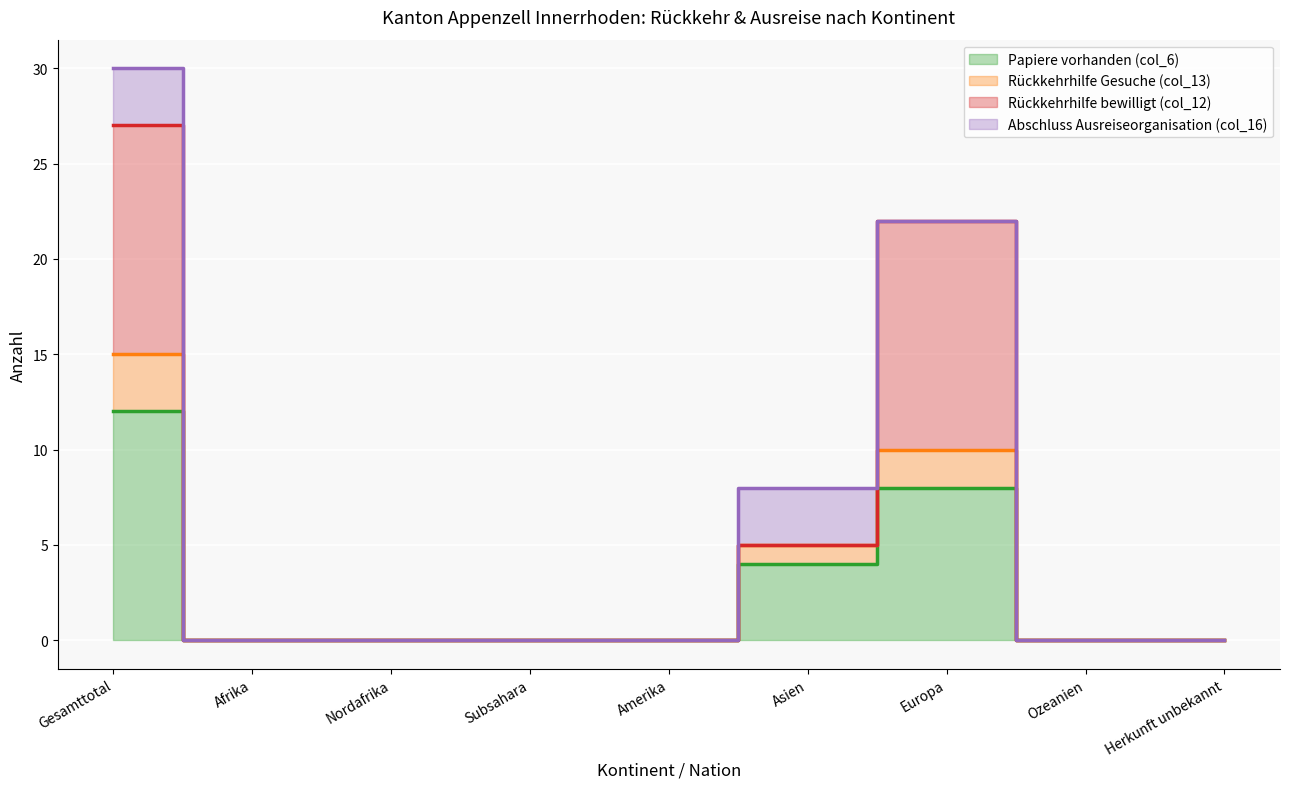

How many categories are shown in the chart?

9